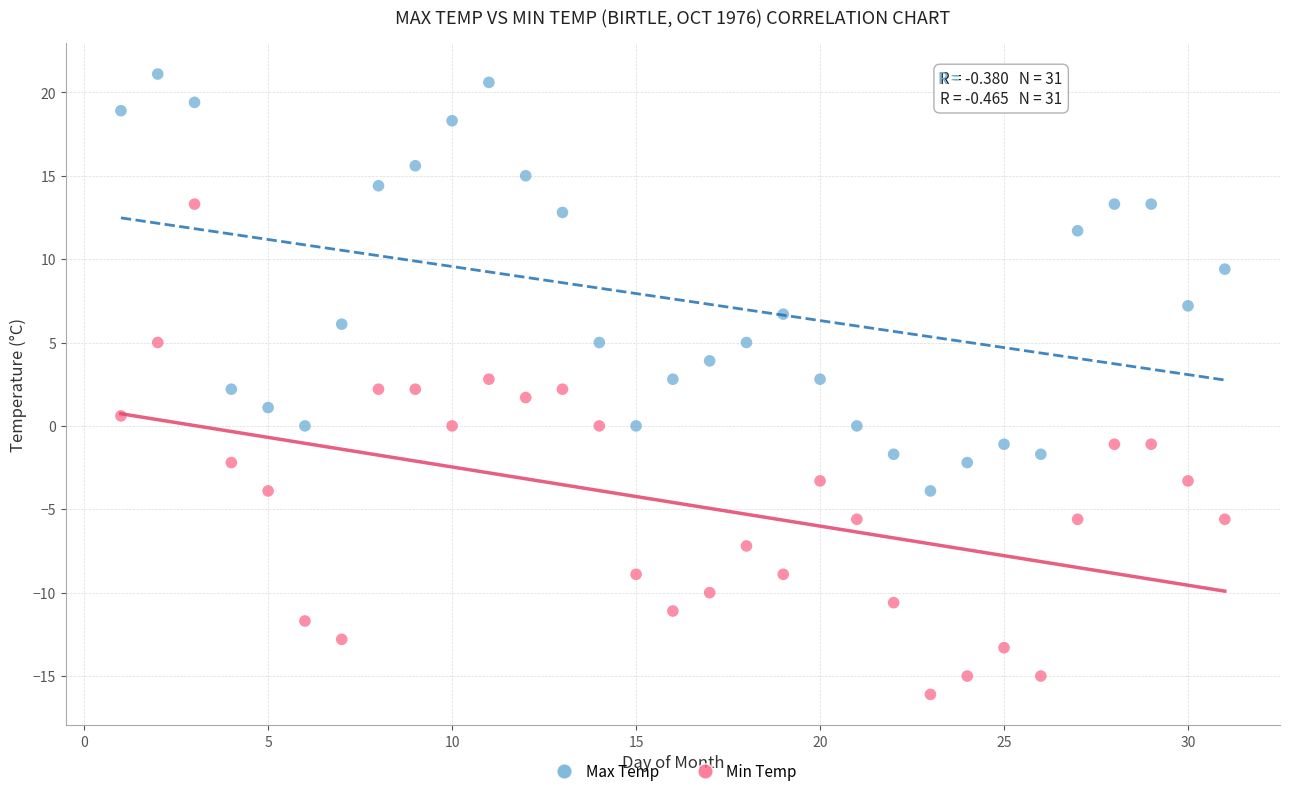

In the Max Temp series, what Y value is closest to 8?

7.2